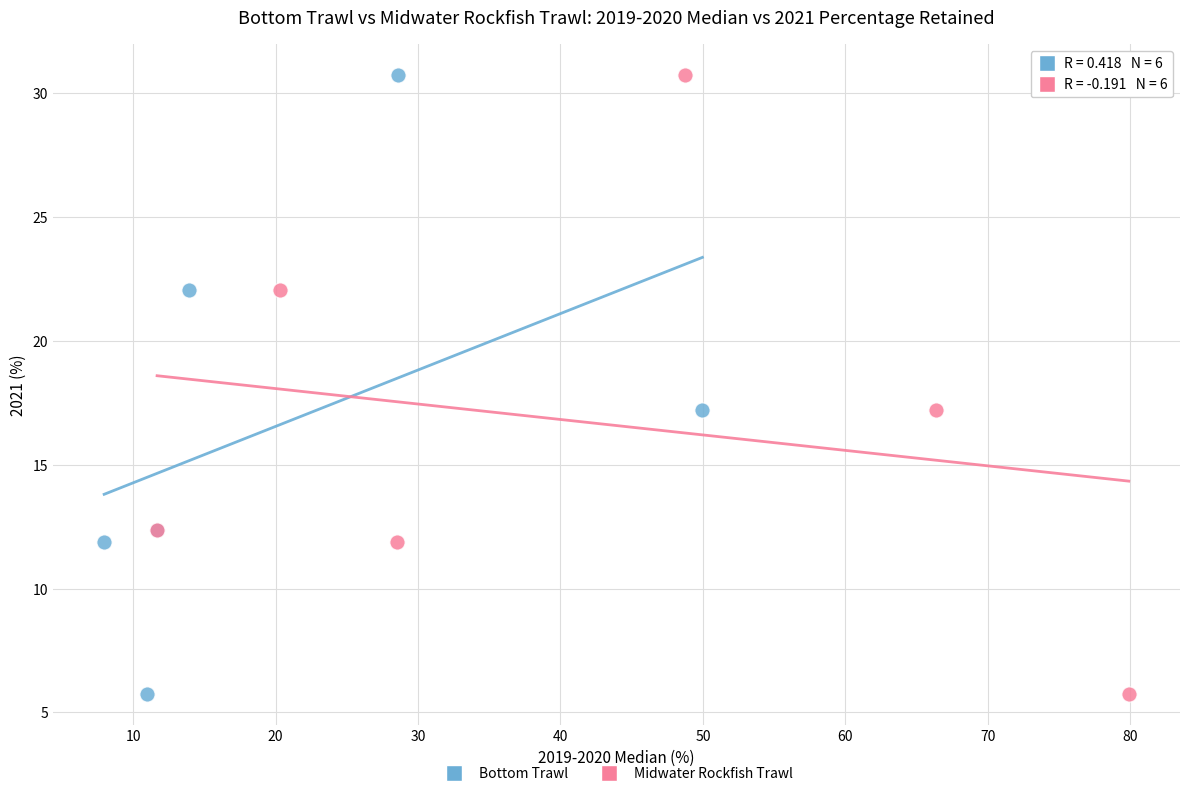

What are all the series names shown in the legend?

Bottom Trawl, Midwater Rockfish Trawl